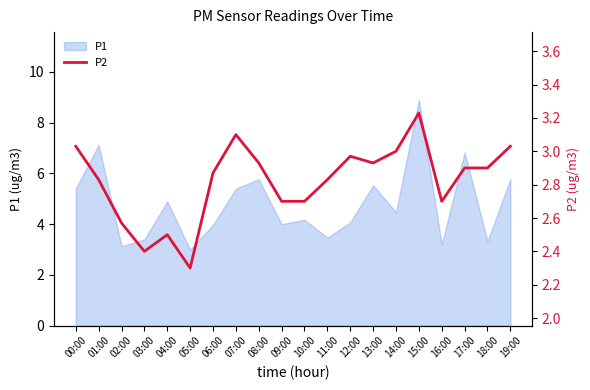

The P1 series shows 3.1 at 02:00. True or false?

True